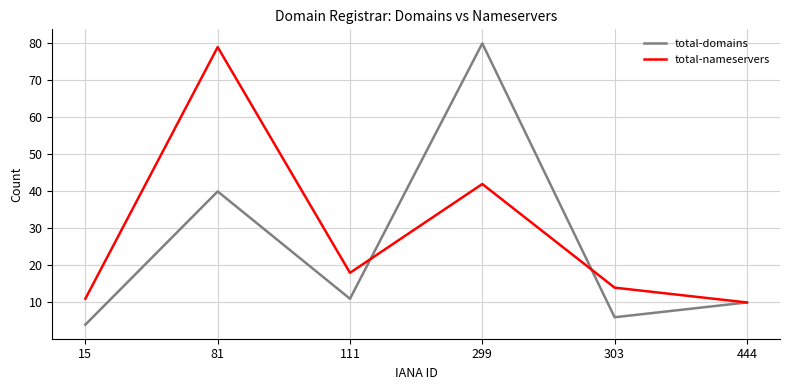

What is the difference between the maximum and minimum values in the total-domains series?

76